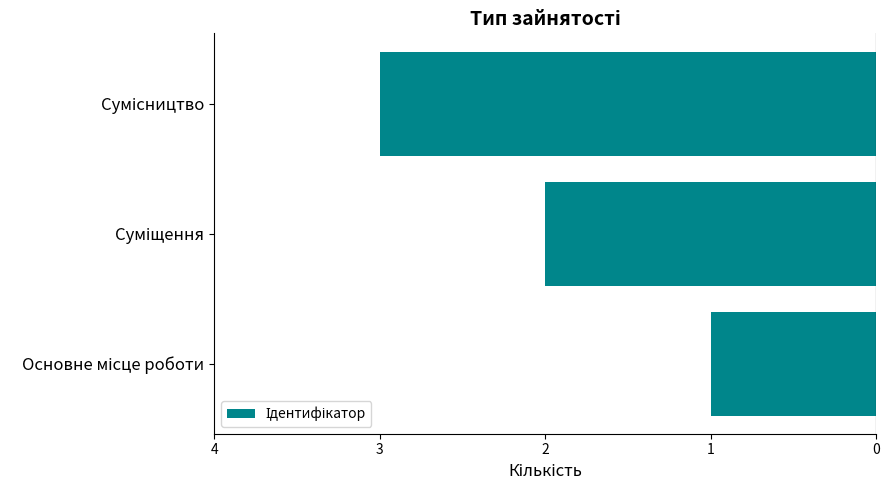

Does the chart contain any negative values?

Yes